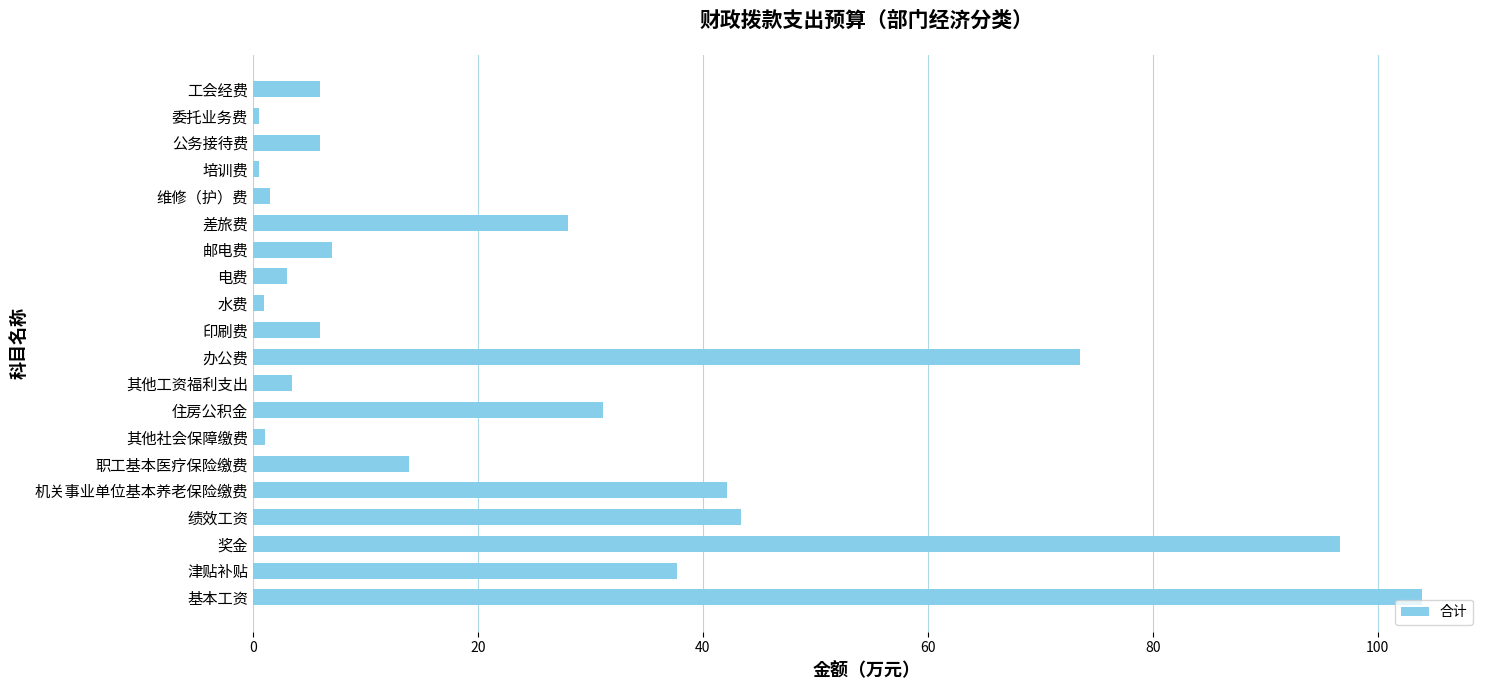

What is the ratio of the value at 差旅费 to the value at 职工基本医疗保险缴费?

2.0